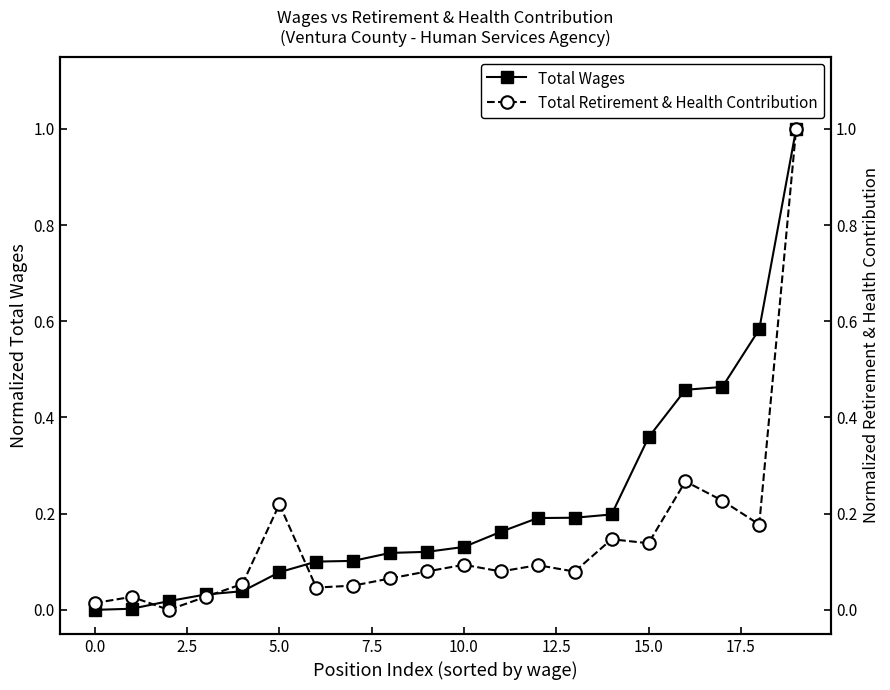

Rank the series by their maximum value, from highest to lowest.

Total Wages, Total Retirement & Health Contribution